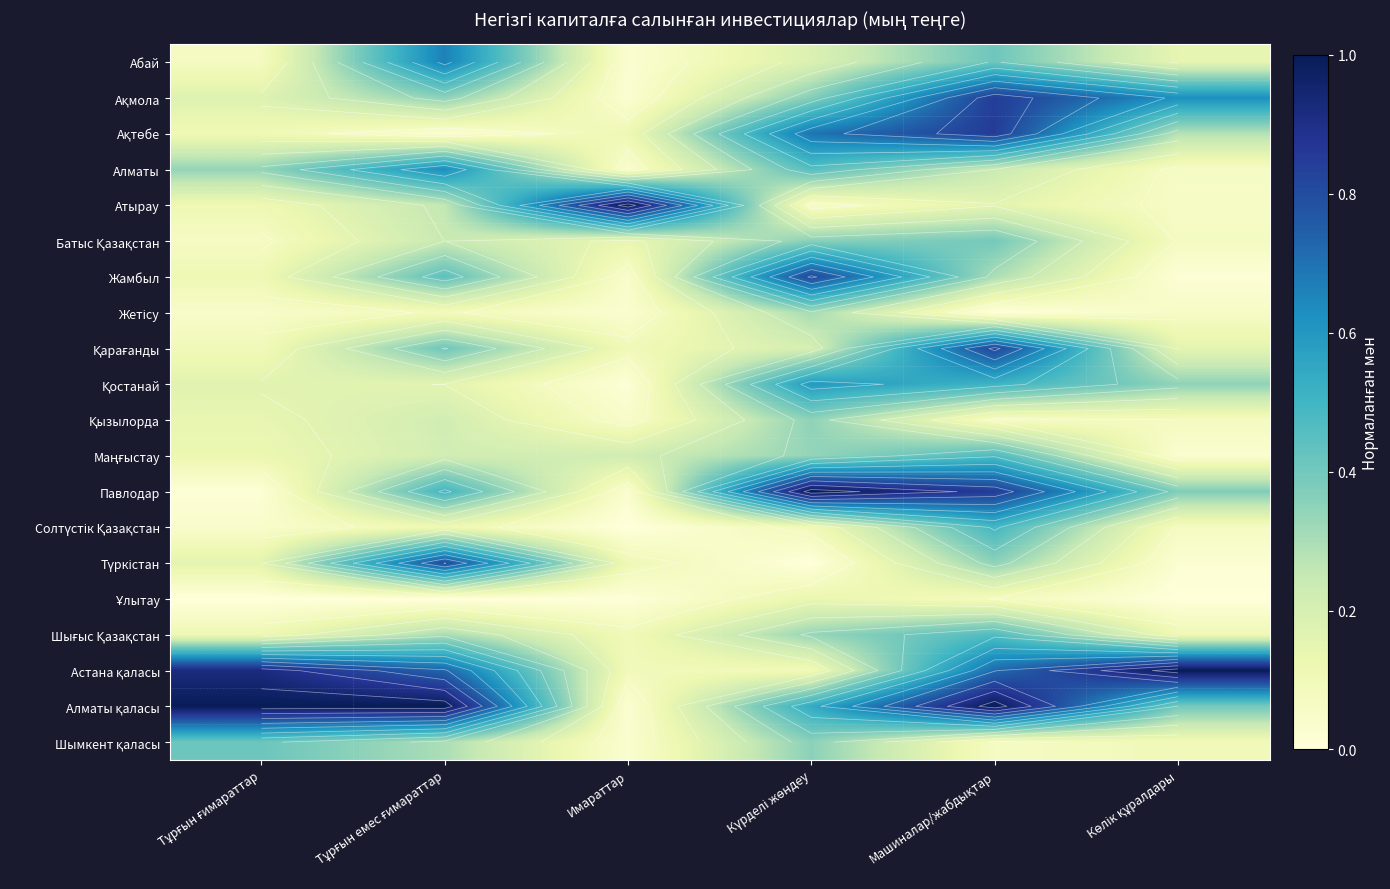

What is the difference between the second highest and second lowest values in the Атырау series?

0.2